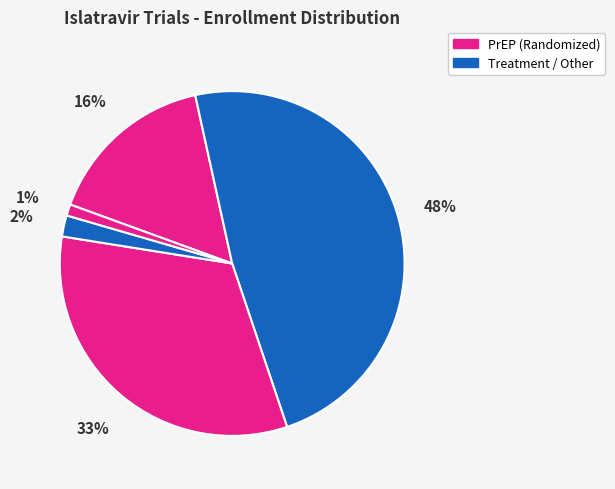

How many segments does this pie chart have?

5